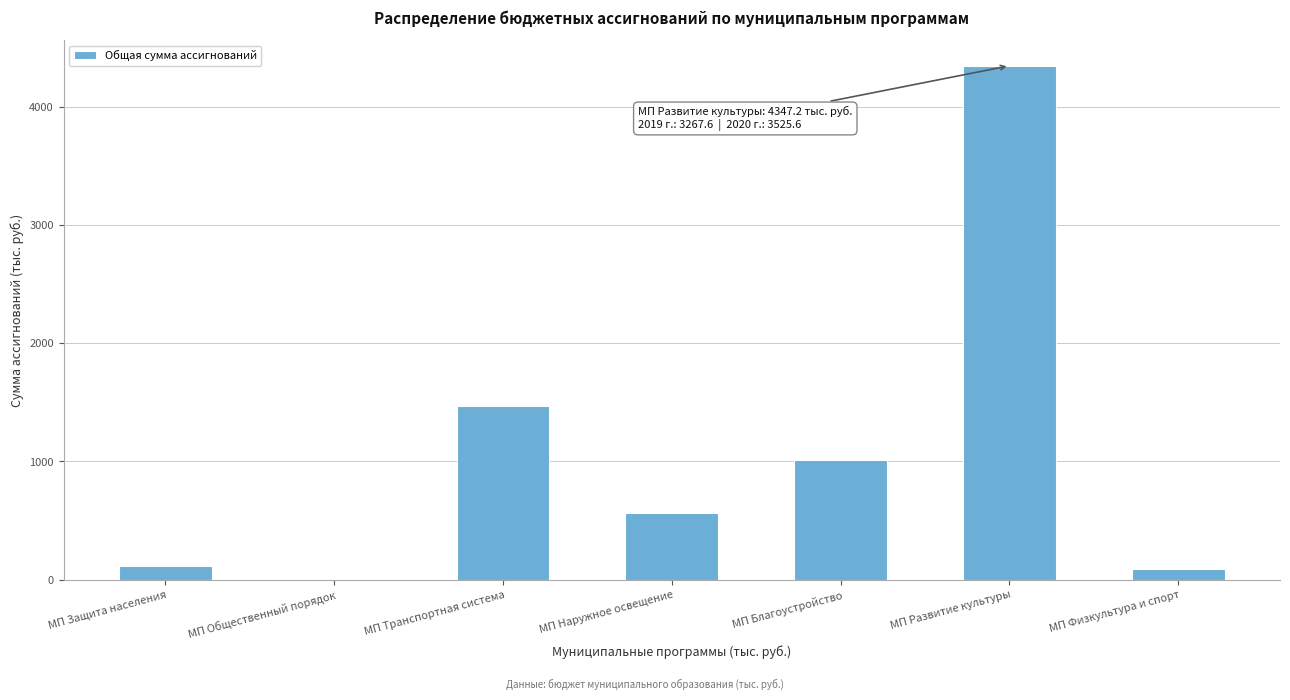

Reading right to left, extract all data points from this chart.

МП Физкультура и спорт=90.0	МП Развитие культуры=4347.2	МП Благоустройство=1012.2	МП Наружное освещение=566.8	МП Транспортная система=1472.5	МП Общественный порядок=10.0	МП Защита населения=120.0